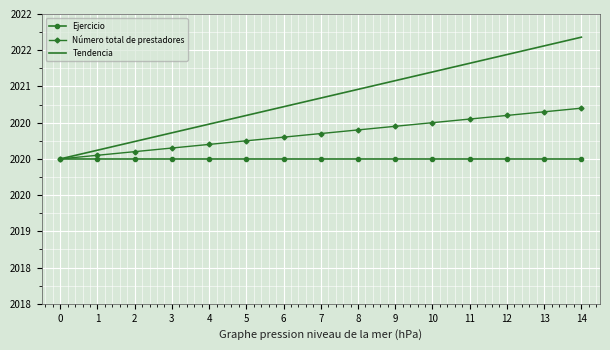

What are all the series names shown in the legend?

Ejercicio, Número total de prestadores, Tendencia